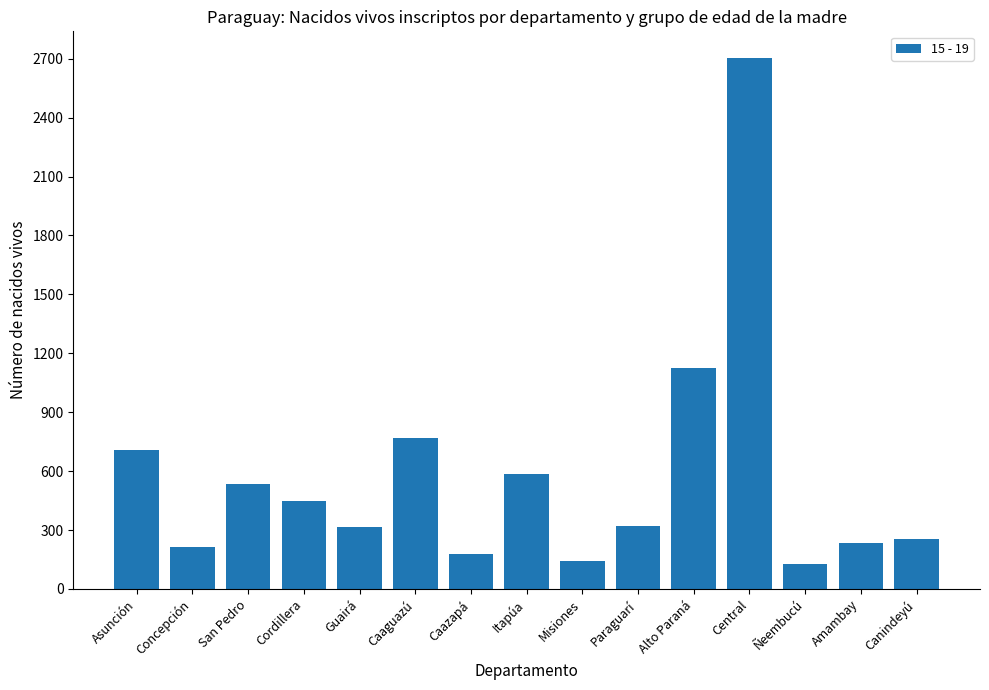

At which label is the value closest to 1416?

Alto Paraná